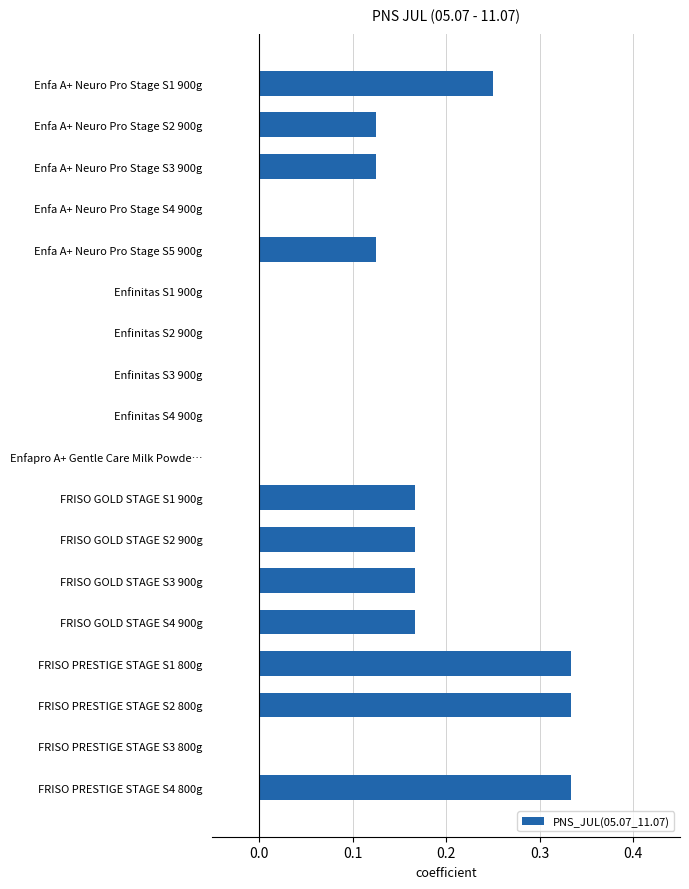

How many data points does each series have?

18